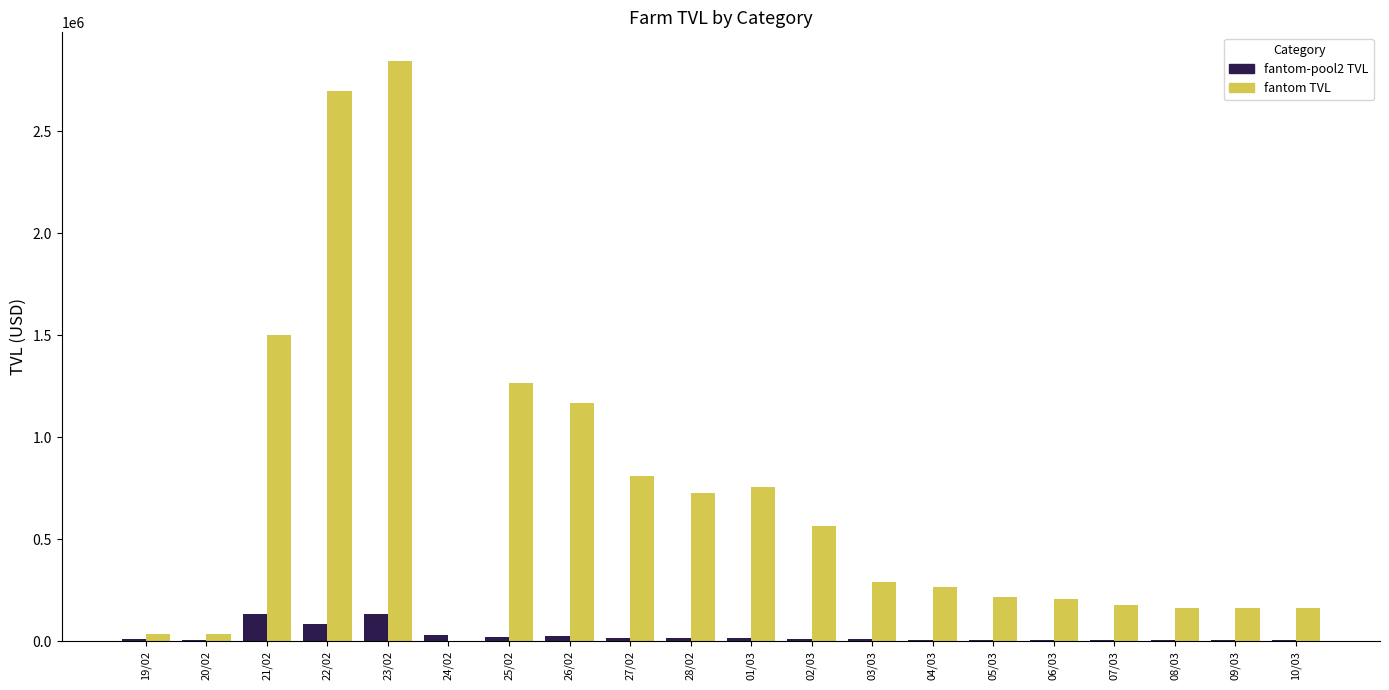

Which series has the largest total across all categories?

fantom TVL